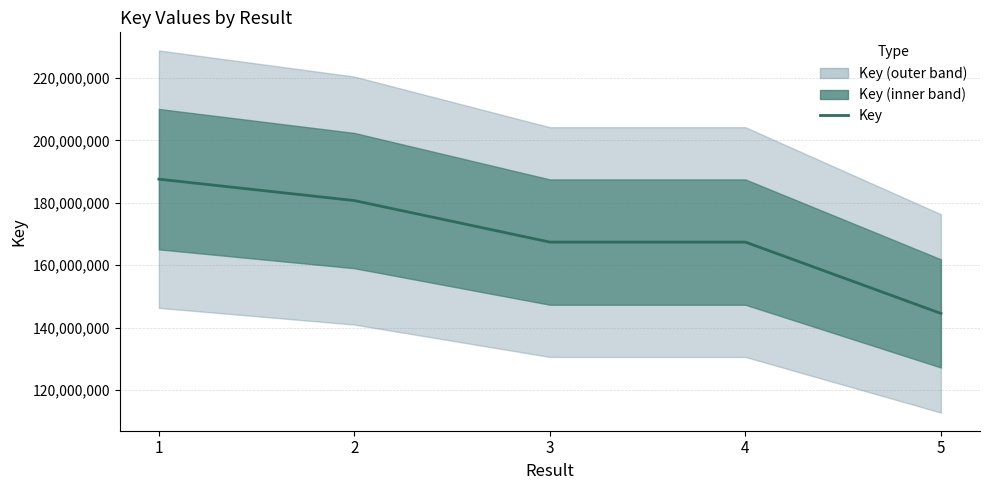

How many values are below 167410752?

2